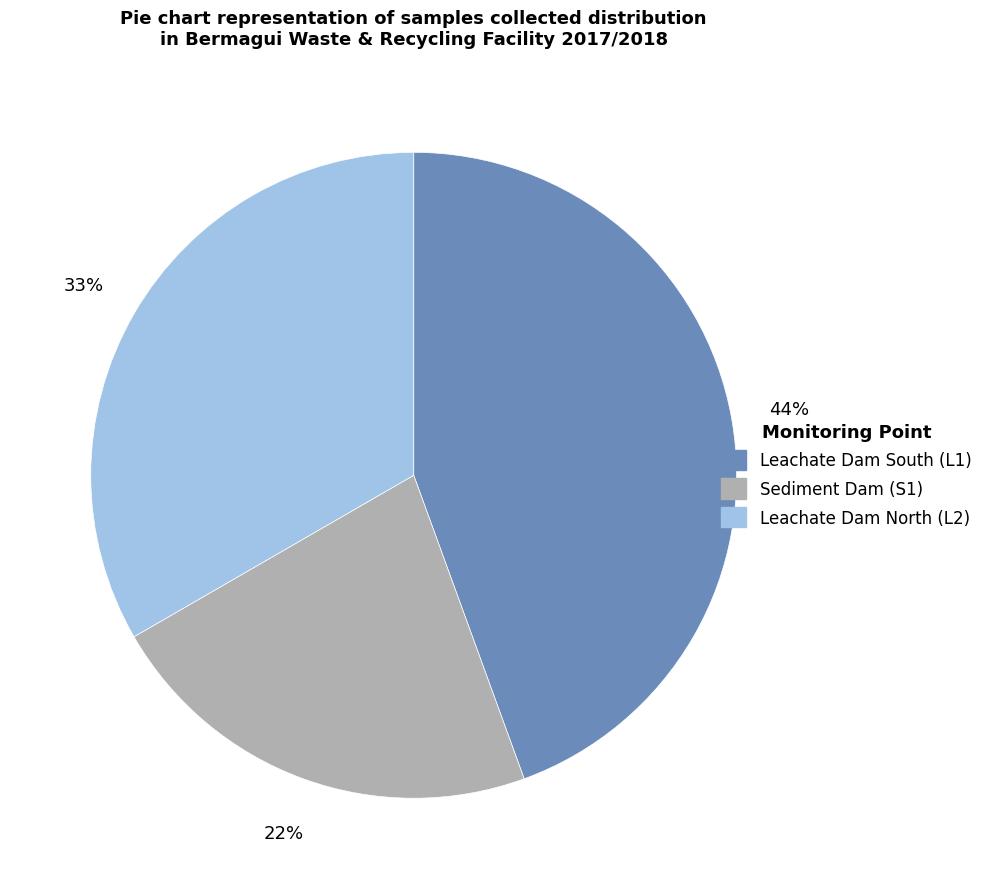

To the nearest percent, what is the average slice percentage?

33%